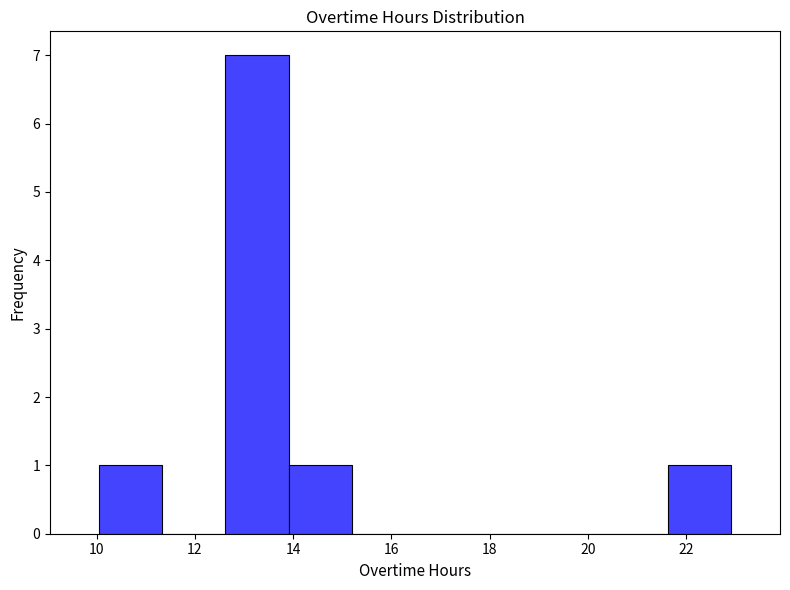

Over which range of the x-axis is the bar tallest?

12.6 to 14.0